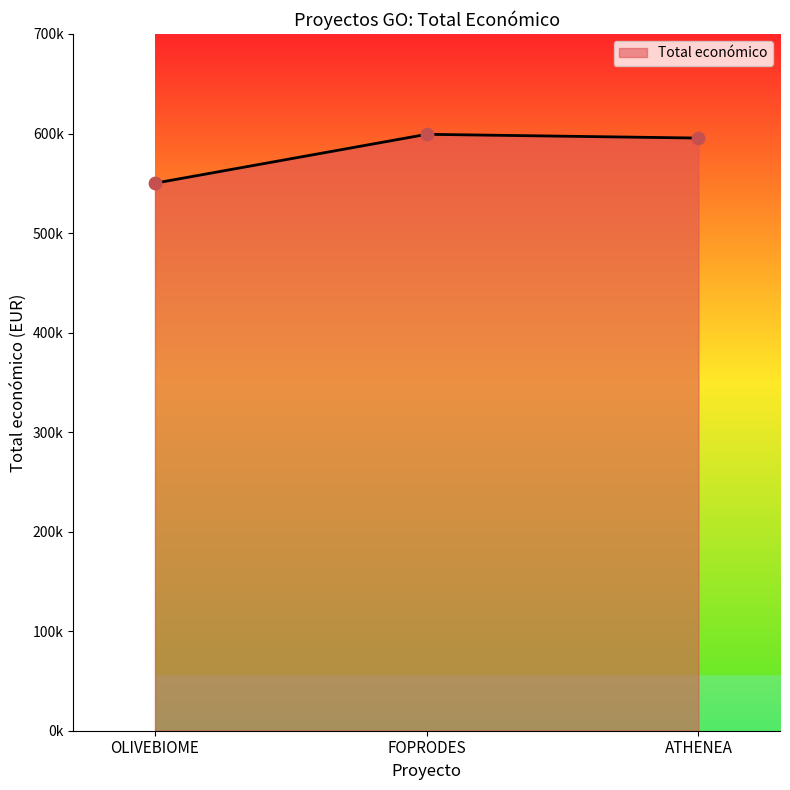

What is the ratio of the value at FOPRODES to the value at OLIVEBIOME?

1.1